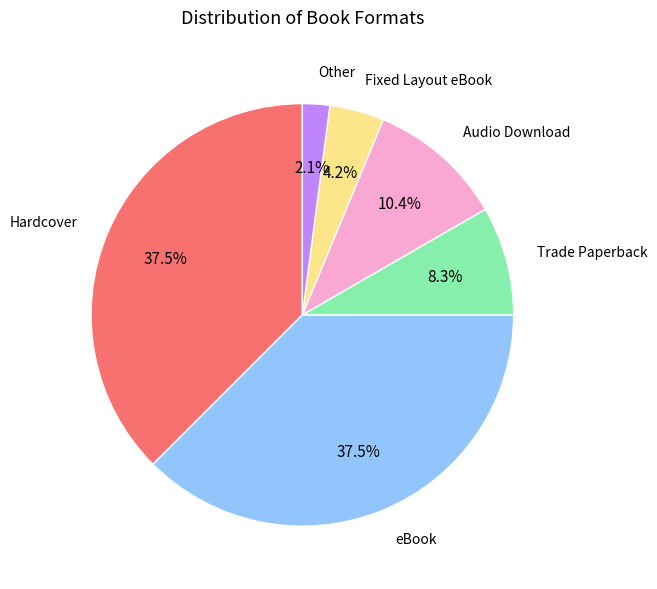

Is eBook the majority of the pie?

No